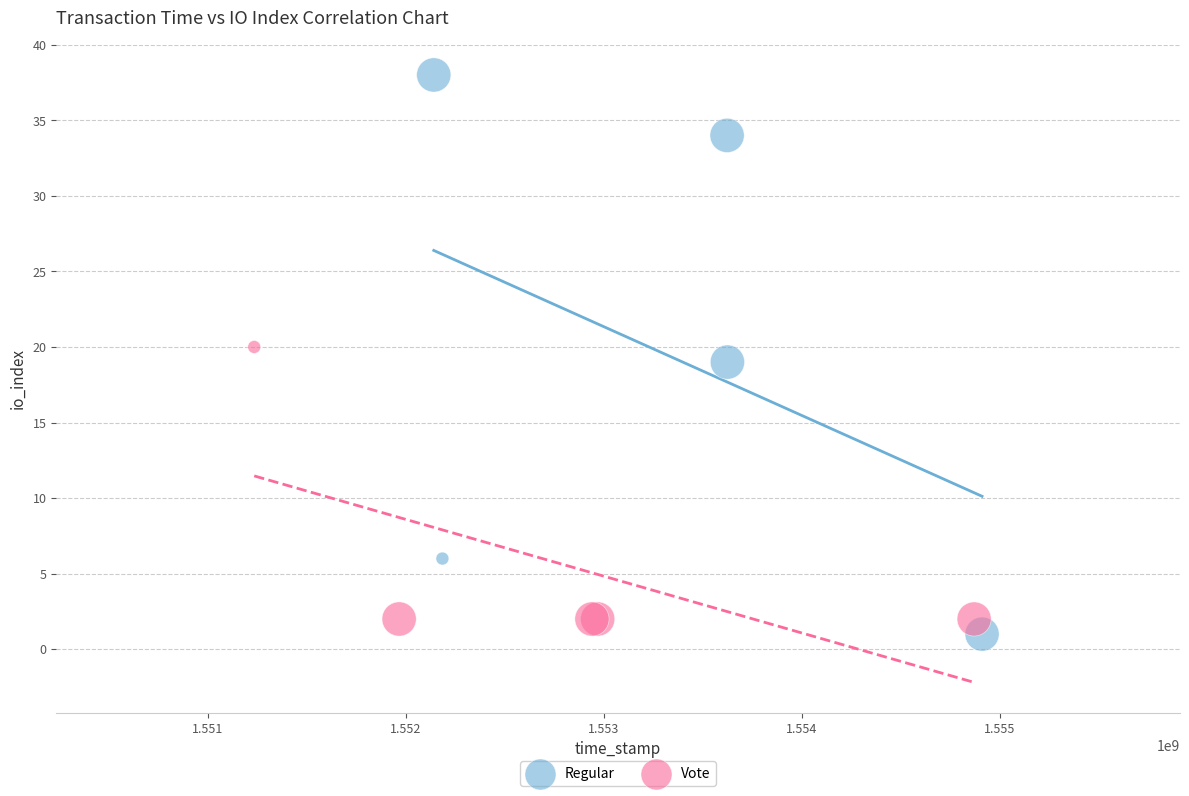

Which series has the widest spread of Y values?

Regular